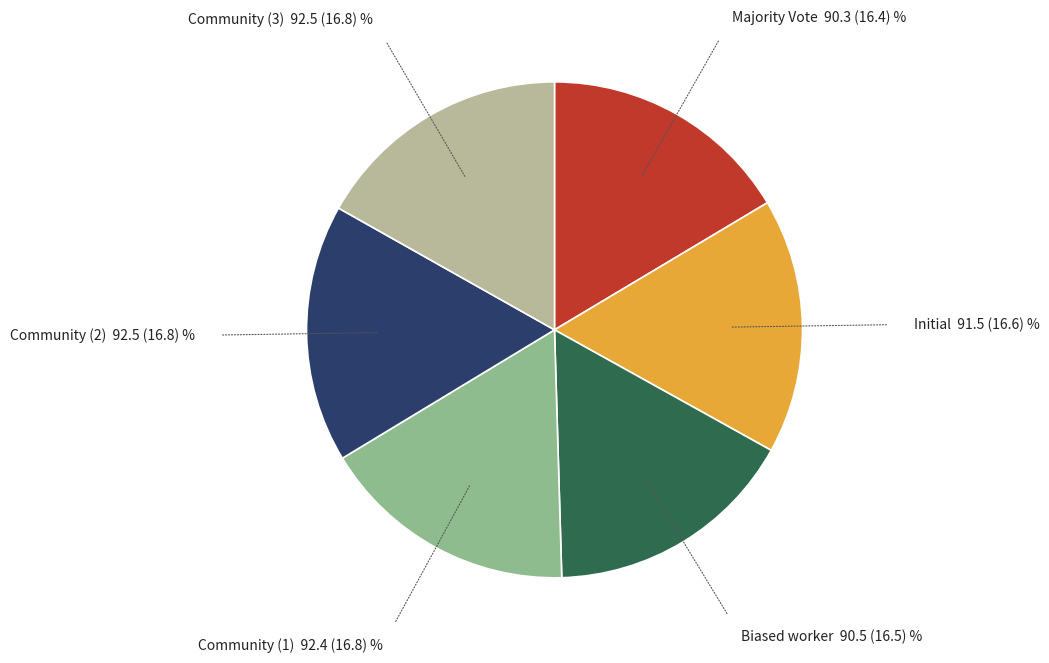

Count the number of slices in the pie.

6